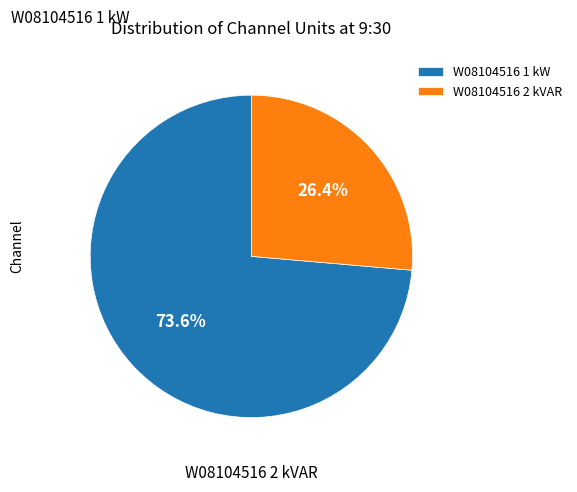

What is the ratio of the value at W08104516 1 kW to the value at W08104516 2 kVAR?

2.8